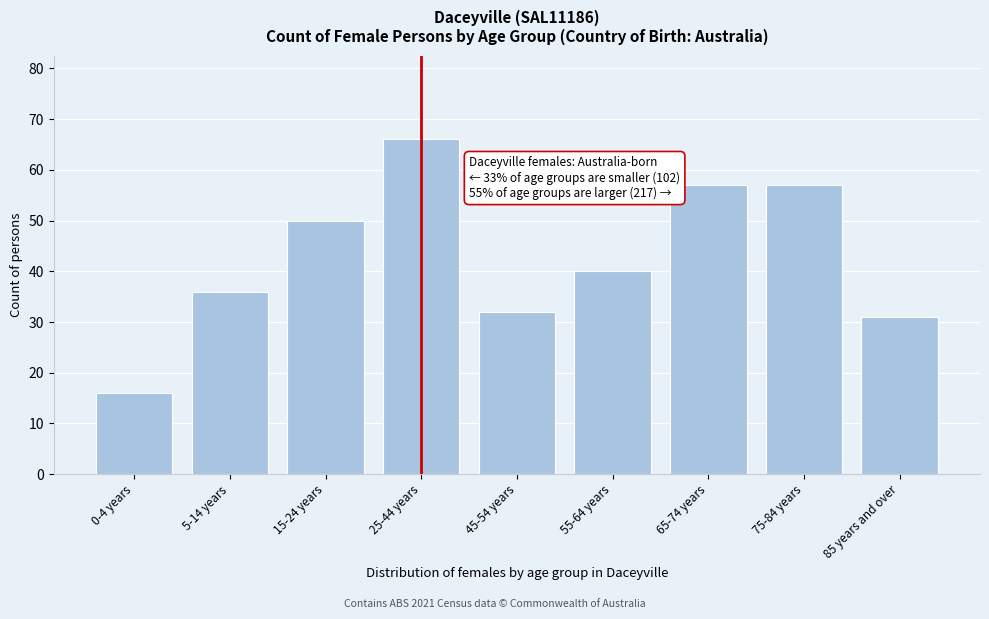

Reading left to right, what are all the values shown in this chart?

0-4 years=16	5-14 years=36	15-24 years=50	25-44 years=66	45-54 years=32	55-64 years=40	65-74 years=57	75-84 years=57	85 years and over=31